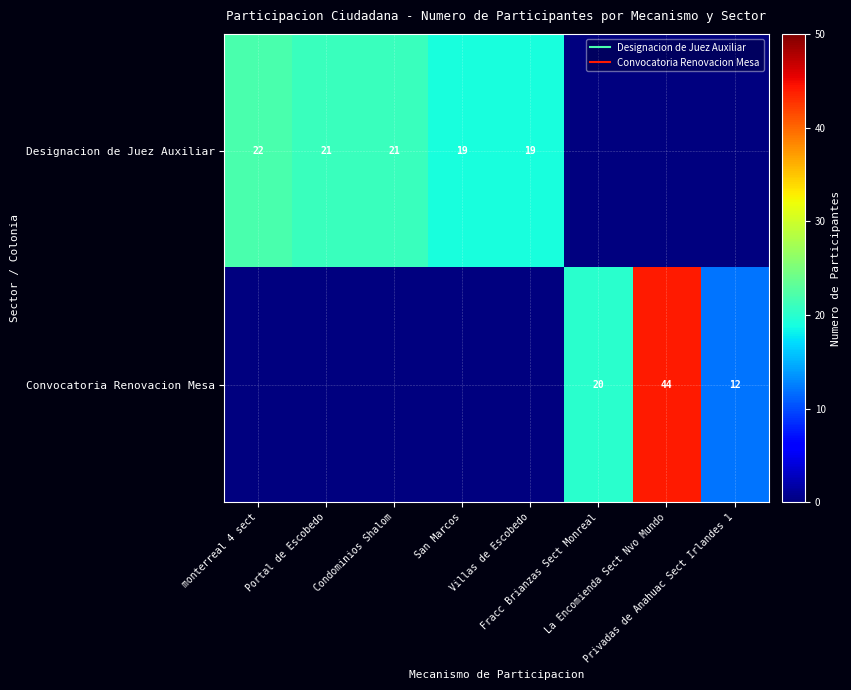

Which category has the lowest value in the Convocatoria Renovacion Mesa series?

monterreal 4 sect